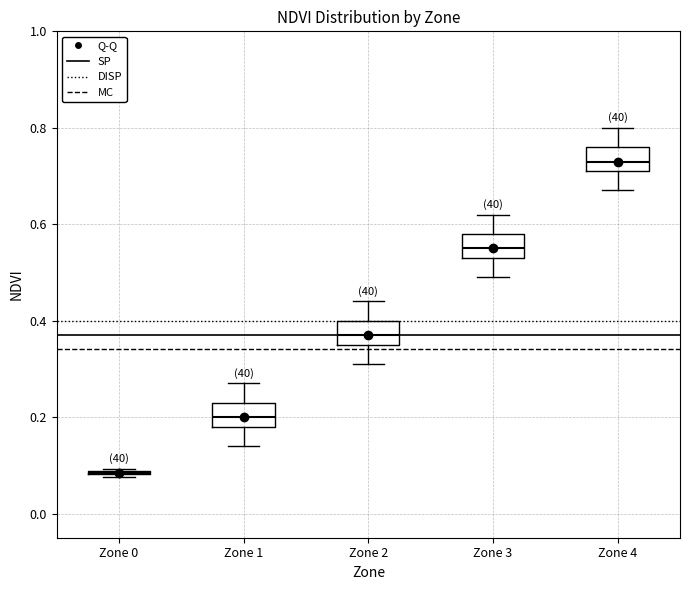

Where does the lower whisker of the box for Zone 3 end on the y-axis? The values are not printed on the chart, so give them approximately, as read against the axis.

0.50